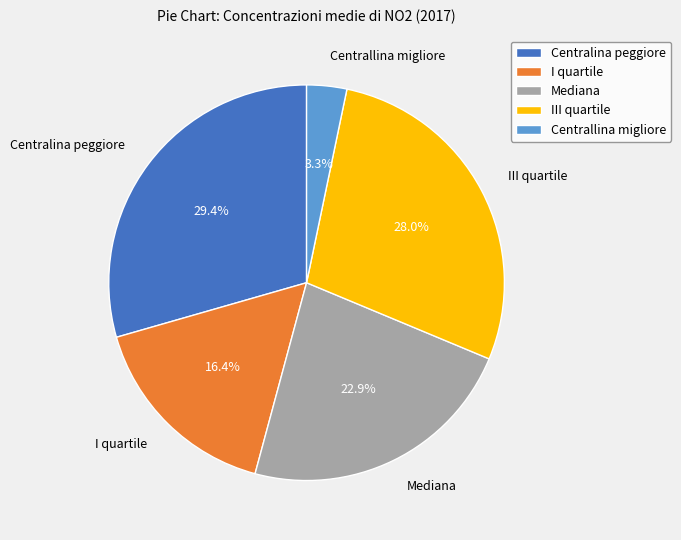

Does any single category account for the majority?

No